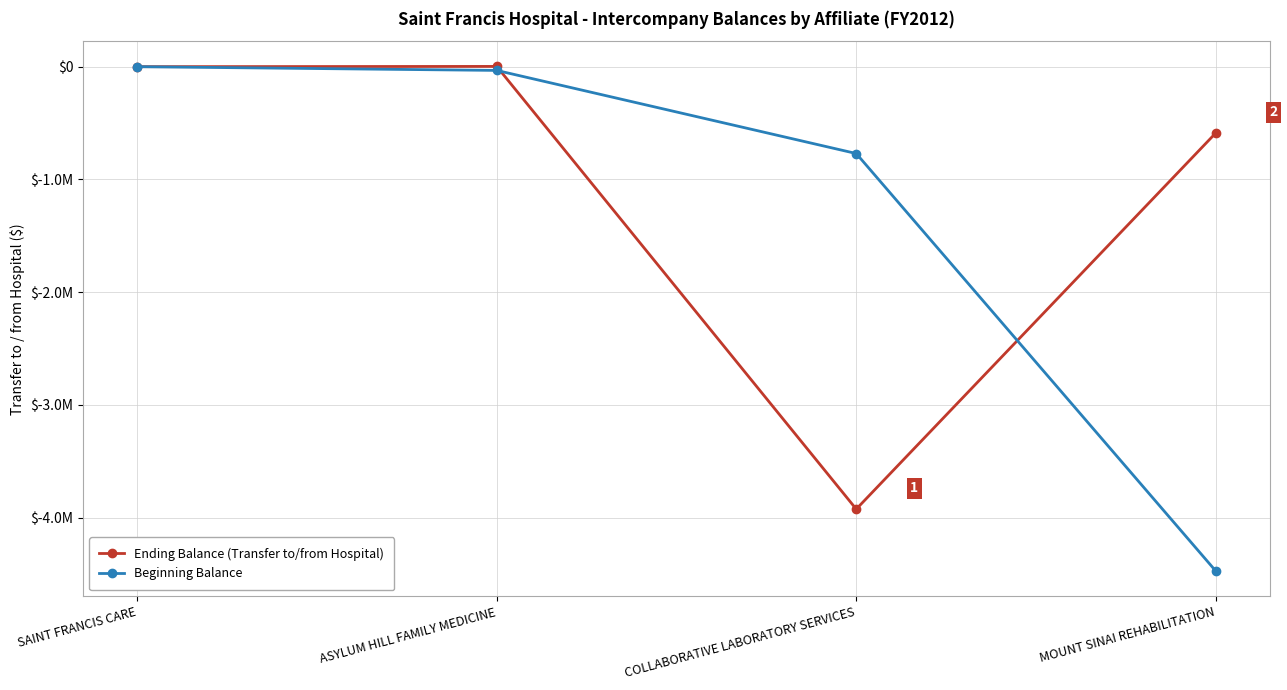

What is the difference between the highest and lowest values at ASYLUM HILL FAMILY MEDICINE?

35444